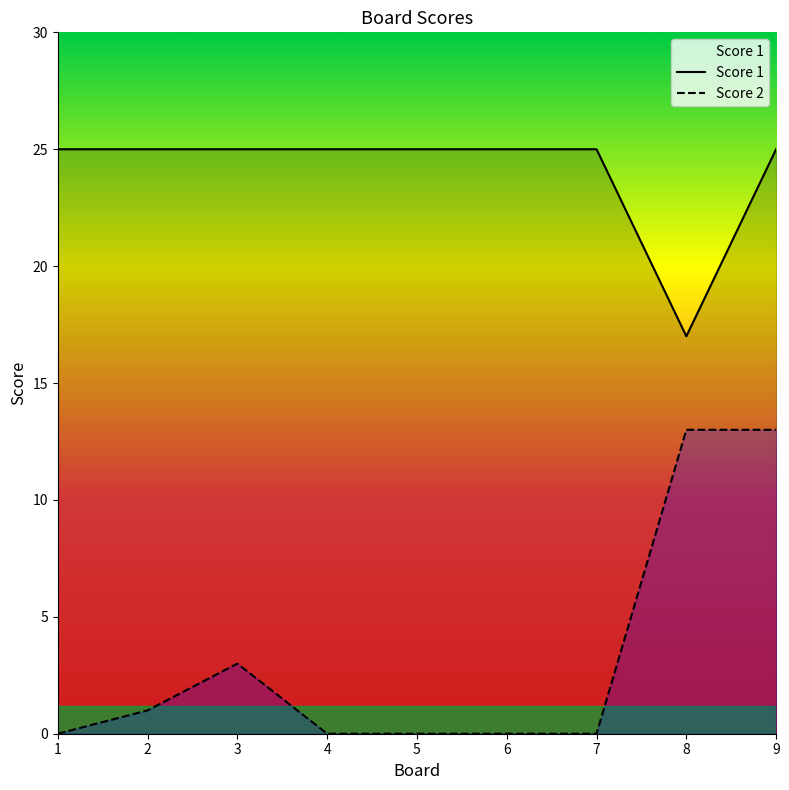

The value of Score 1 at 7 is 25. True or false?

True